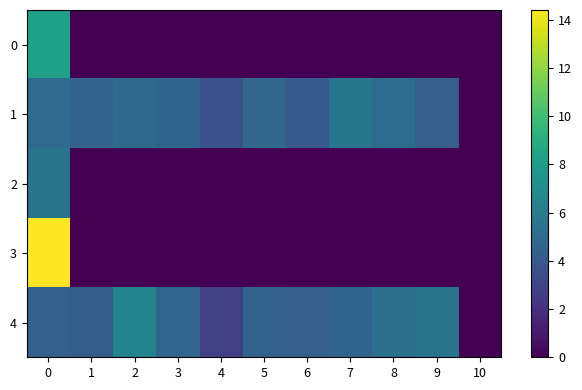

At how many categories does at least one series exceed 7?

1